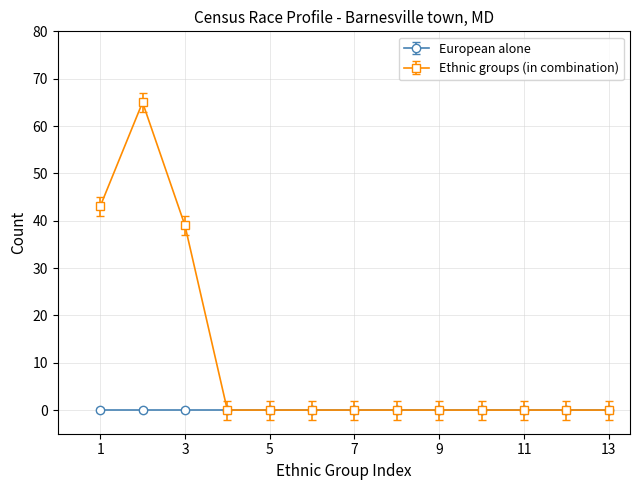

List the series in order of their overall mean, lowest first.

European alone, Ethnic groups (in combination)